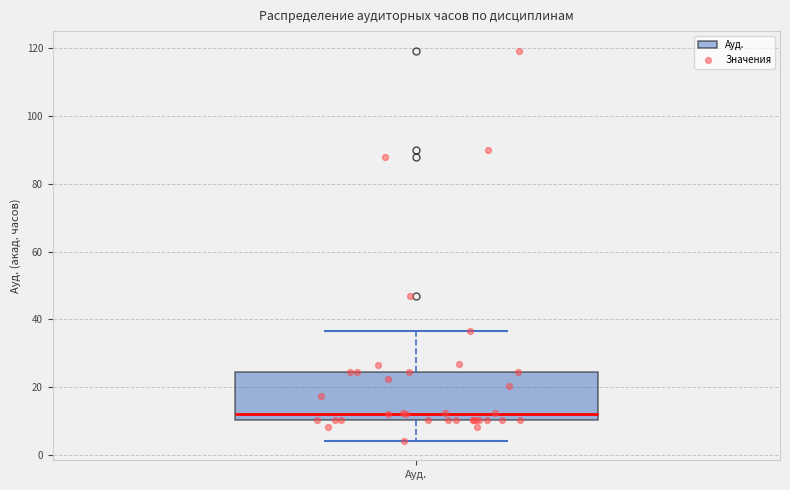

Transcribe this box plot: give where the median line is, the range the box spans, and where the two whiskers end, as read against the y-axis. The values are not printed on the chart, so give them approximately, as read against the axis.

median 12, box 10 to 24, whiskers 4 to 36